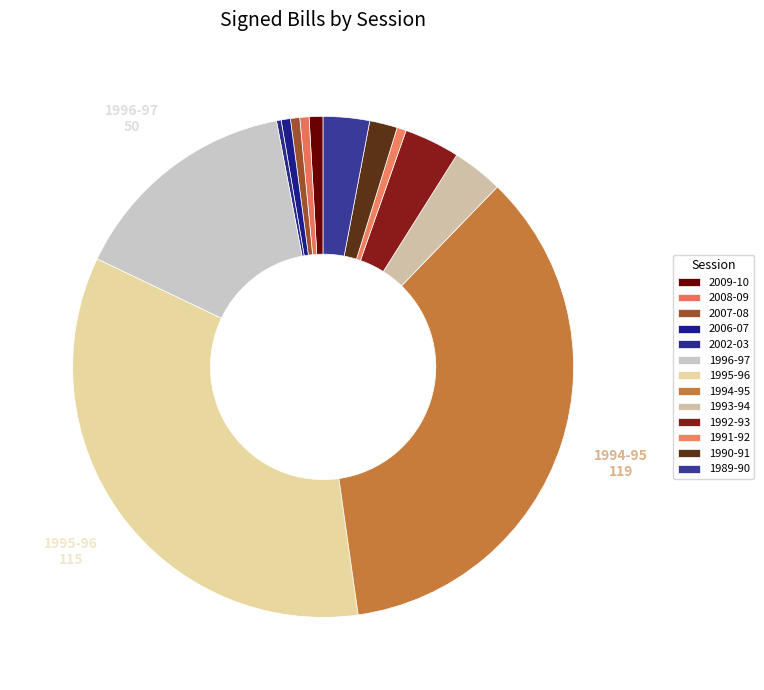

Is there a majority slice in this chart?

No